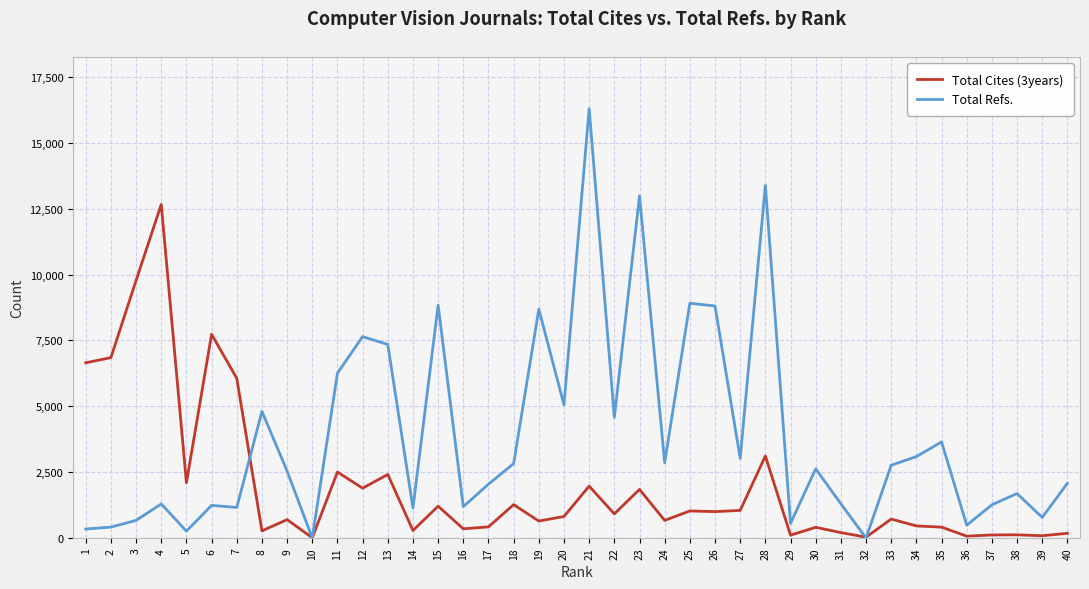

Which series has the largest range (max minus min)?

Total Refs.